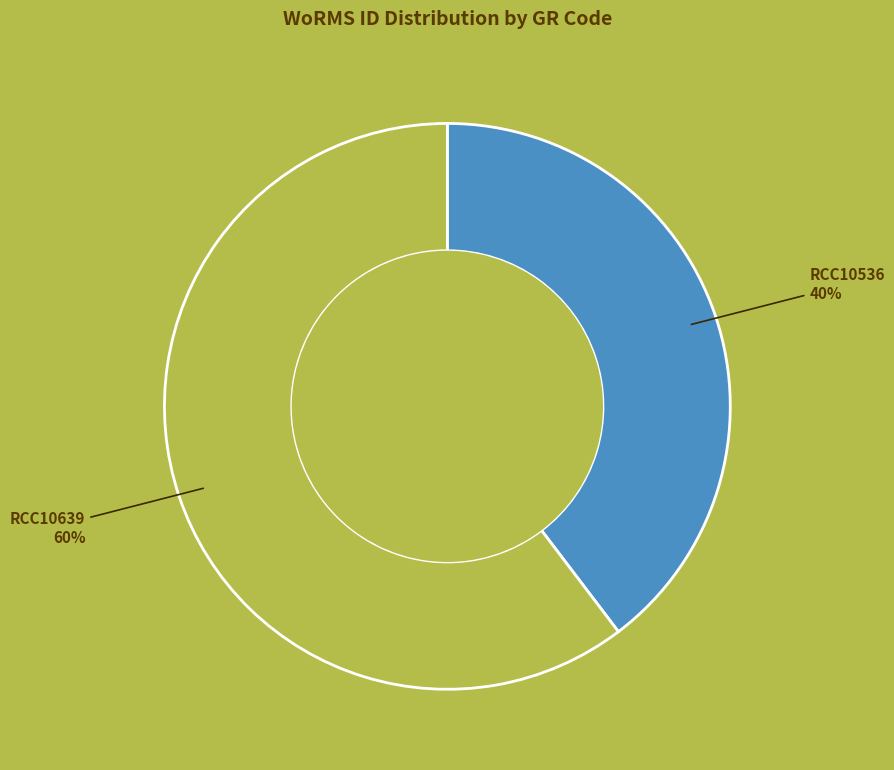

Is there any slice that represents more than half of the pie?

Yes